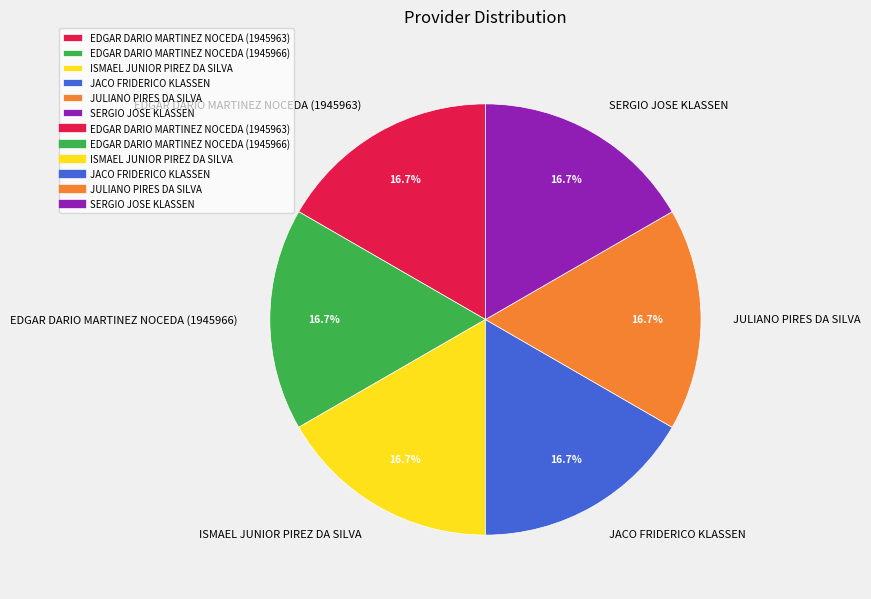

True or false: JULIANO PIRES DA SILVA accounts for 6% of the total.

False